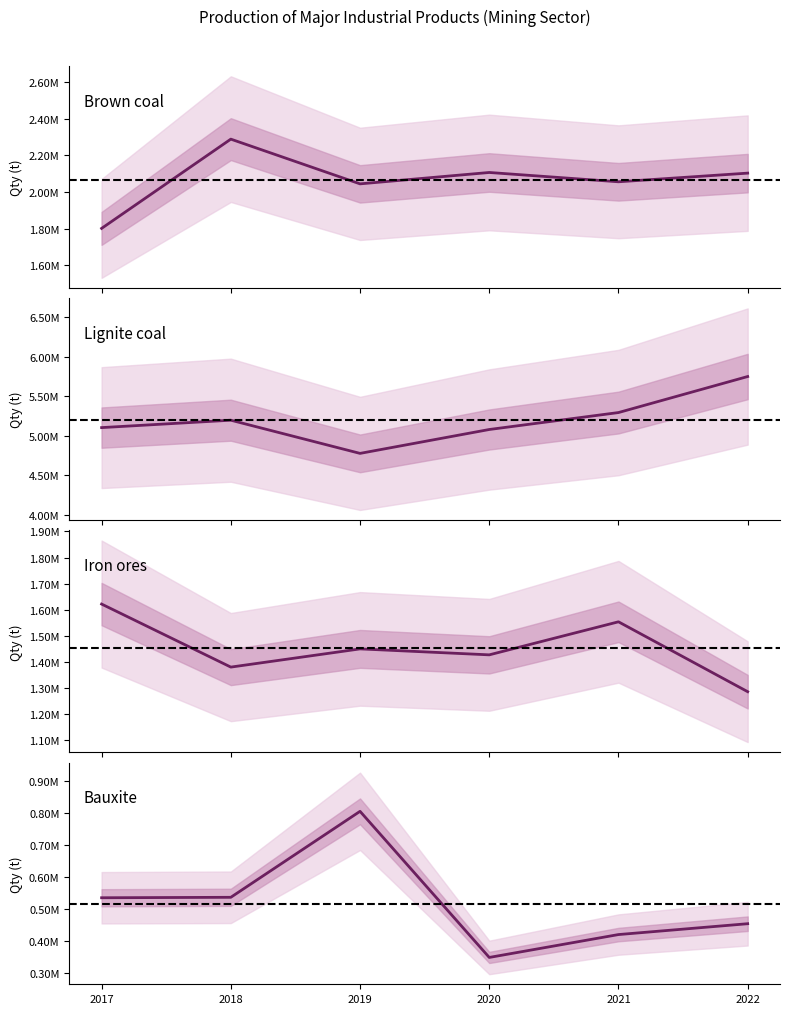

Reading right to left, transcribe all the data shown in this chart.

Brown coal: 2022=2103476	2021=2056180	2020=2107016	2019=2044836	2018=2289239	2017=1801503
Lignite coal: 2022=5747312	2021=5291158	2020=5076606	2019=4774220	2018=5194309	2017=5100620
Iron ores: 2022=1286283	2021=1553961	2020=1427410	2019=1450205	2018=1380488	2017=1621907
Bauxite: 2022=453581	2021=419746	2020=348413	2019=803999	2018=535924	2017=534505